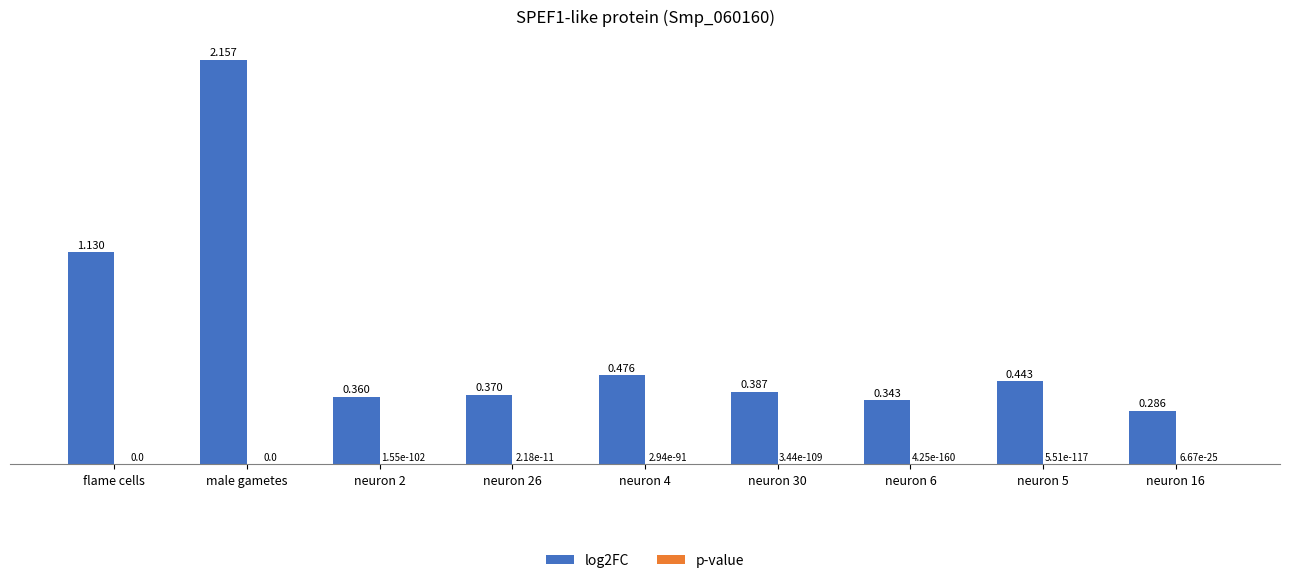

True or false: log2FC has a value of 0.4 at neuron 16.

False